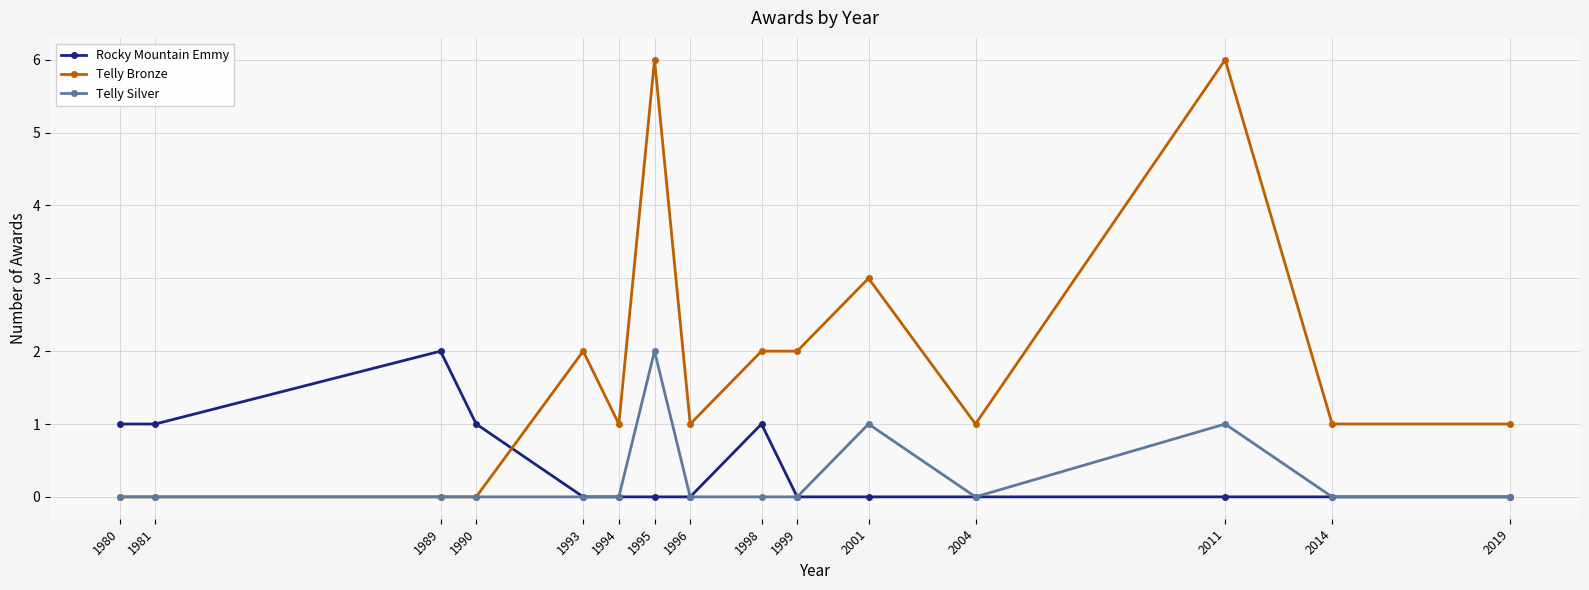

How many categories are shown in the chart?

15